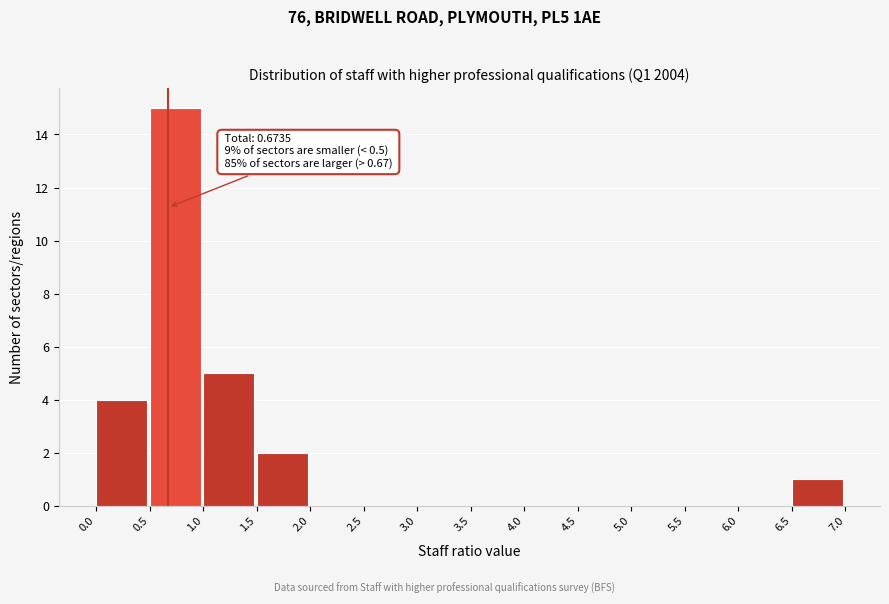

Over which range of the x-axis is the bar tallest?

0.5 to 1.0